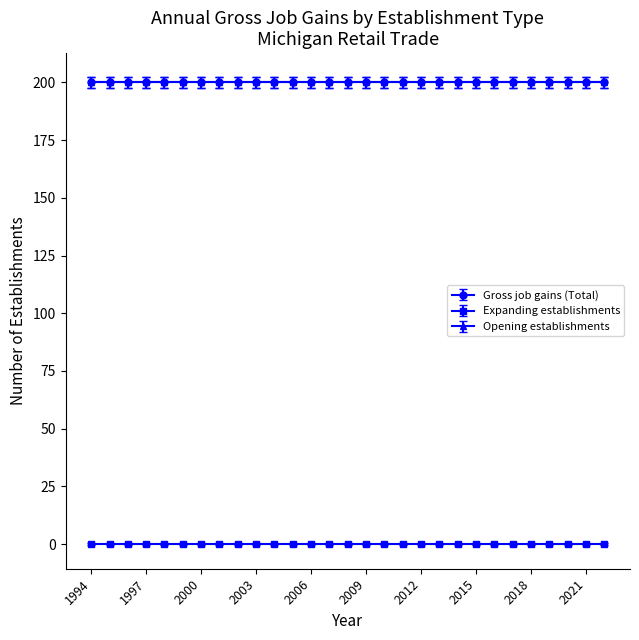

What is the maximum value for Gross job gains (Total)?

200